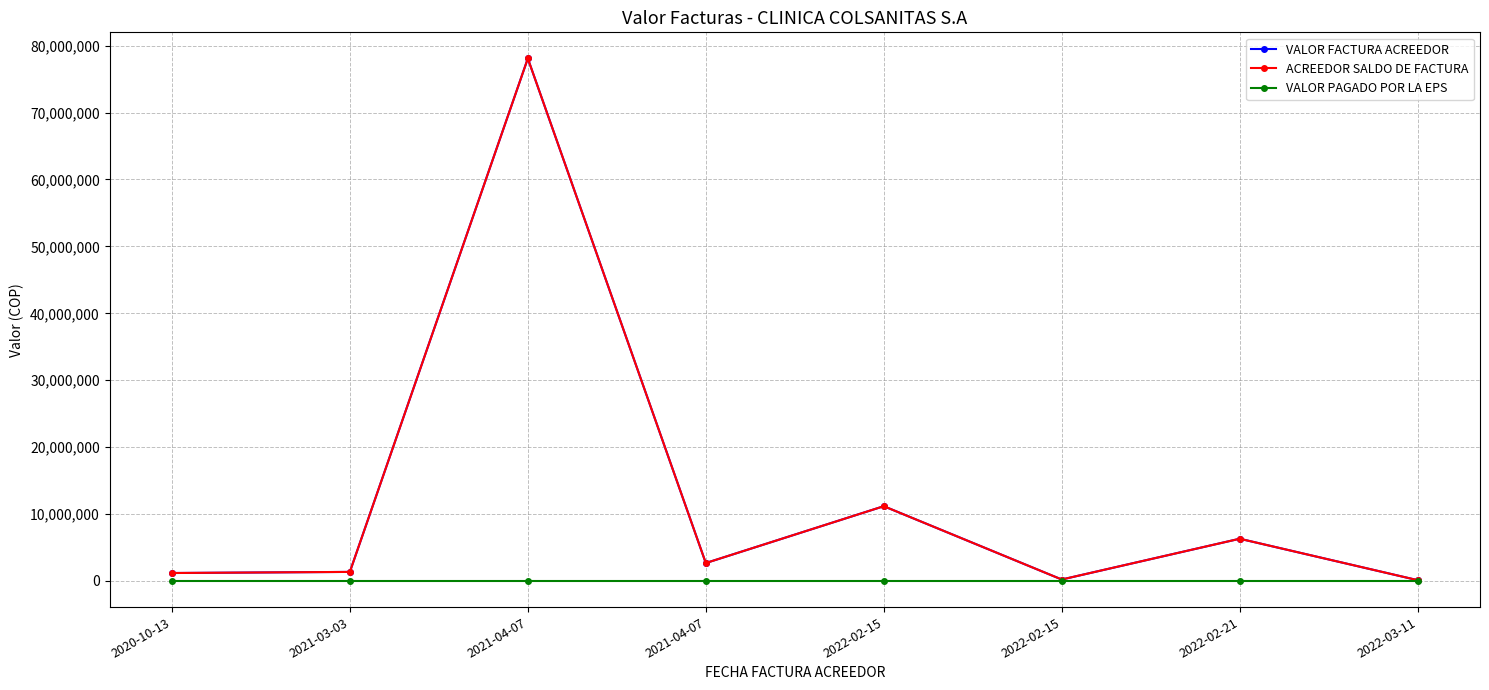

Rank the series by their maximum value, from highest to lowest.

VALOR FACTURA ACREEDOR, ACREEDOR SALDO DE FACTURA, VALOR PAGADO POR LA EPS